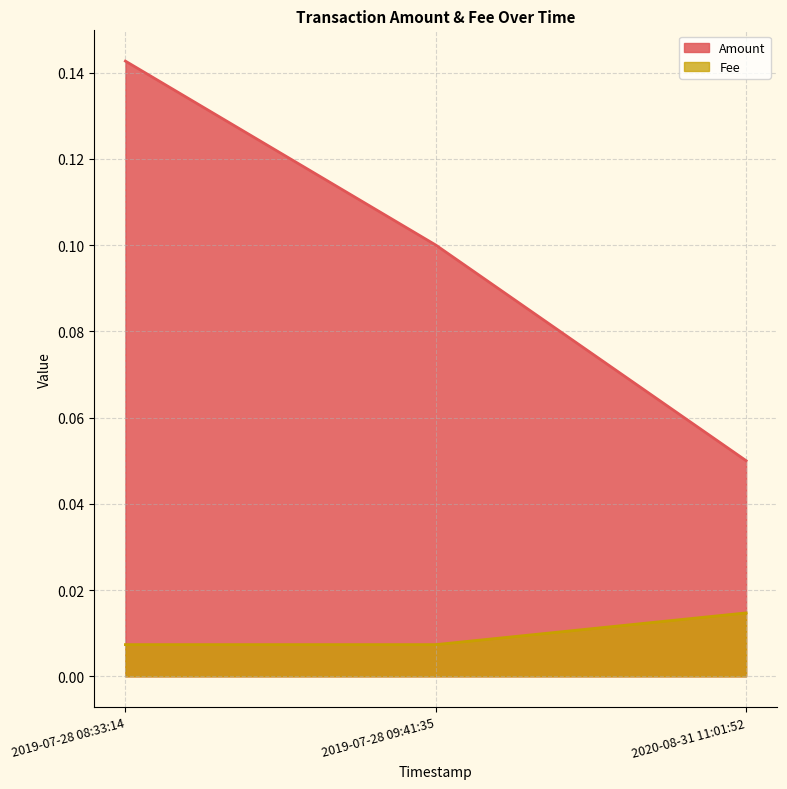

At which category is the sum across all series the highest?

2019-07-28 08:33:14